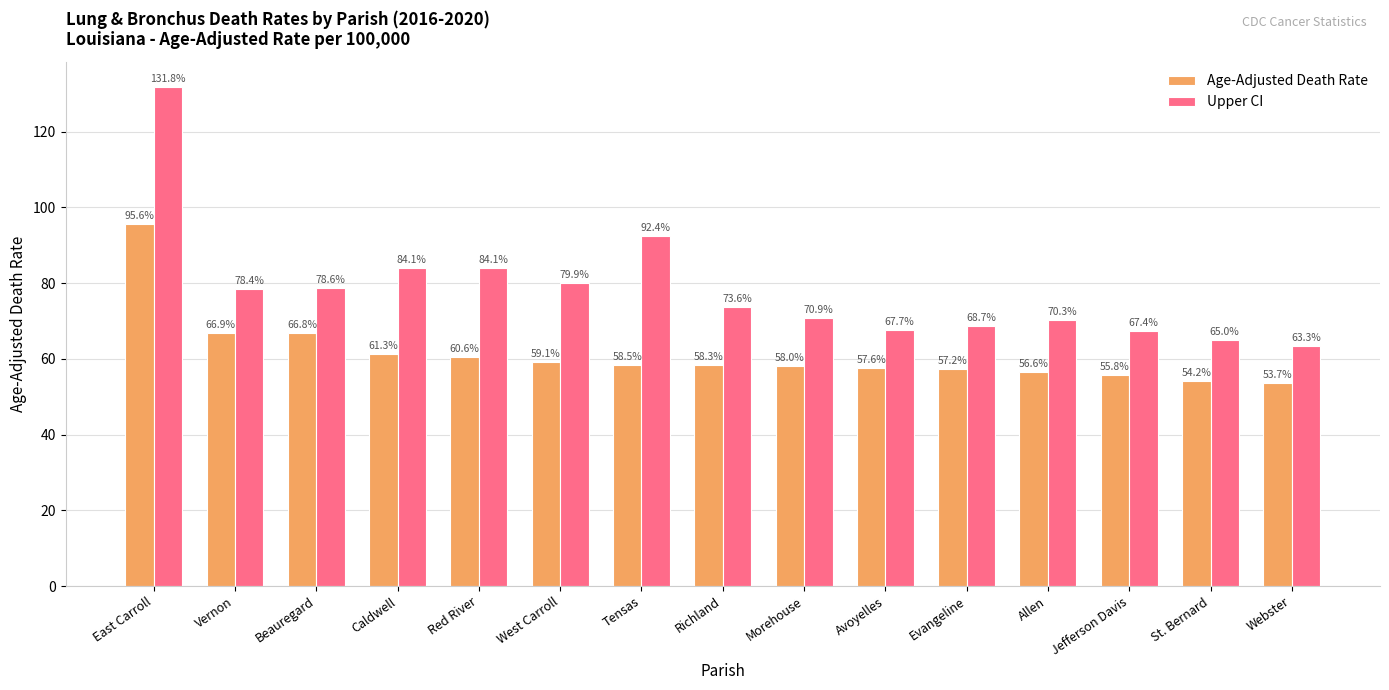

True or false: Age-Adjusted Death Rate has a value of 58.5 at Tensas.

True